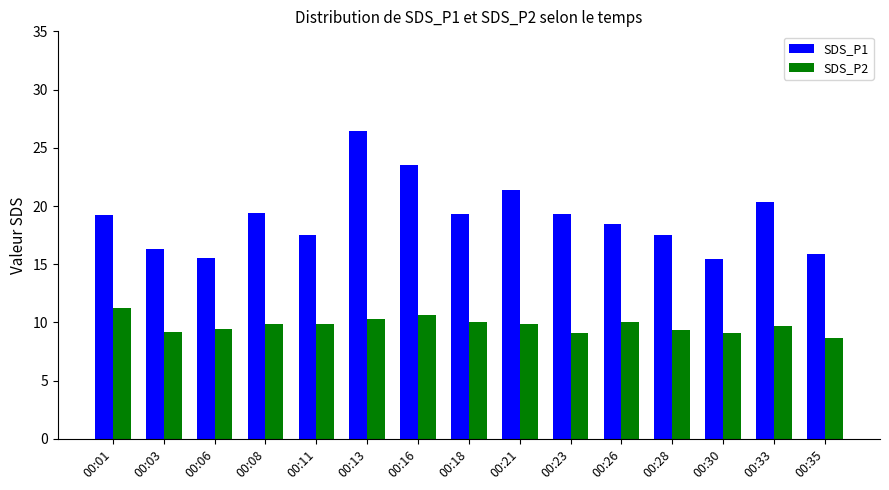

How many data points in SDS_P1 are less than 19?

7